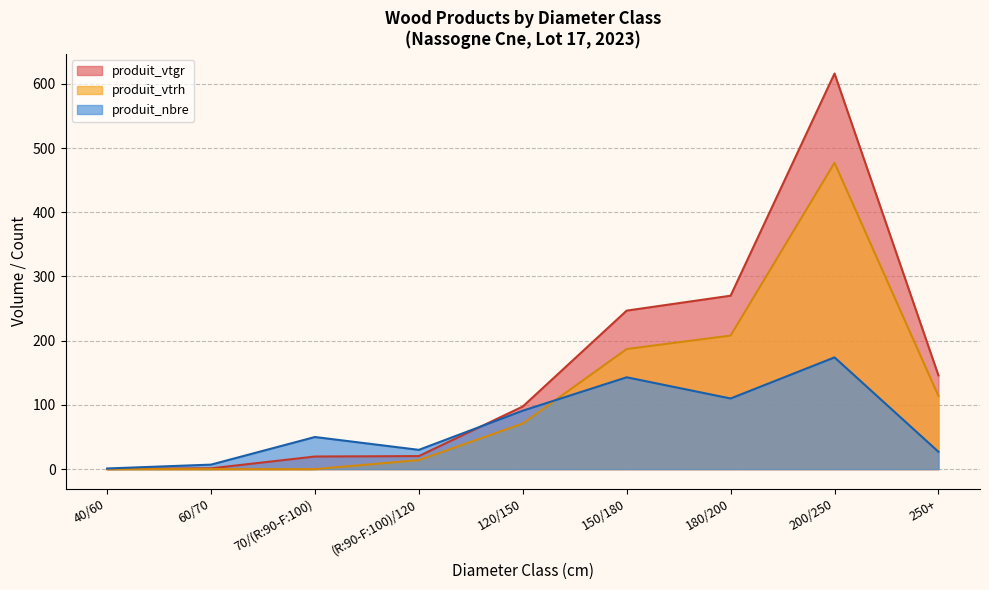

What is the greatest value displayed?

616.0